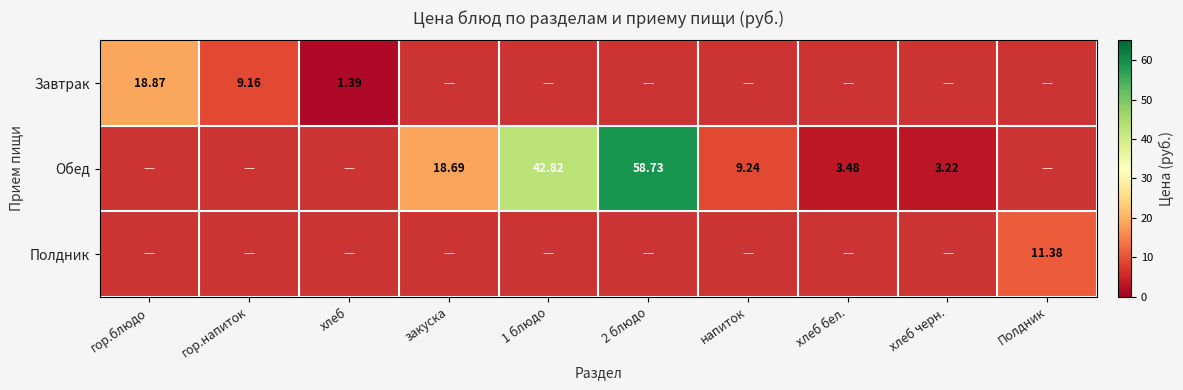

Count the number of data series in this chart.

3